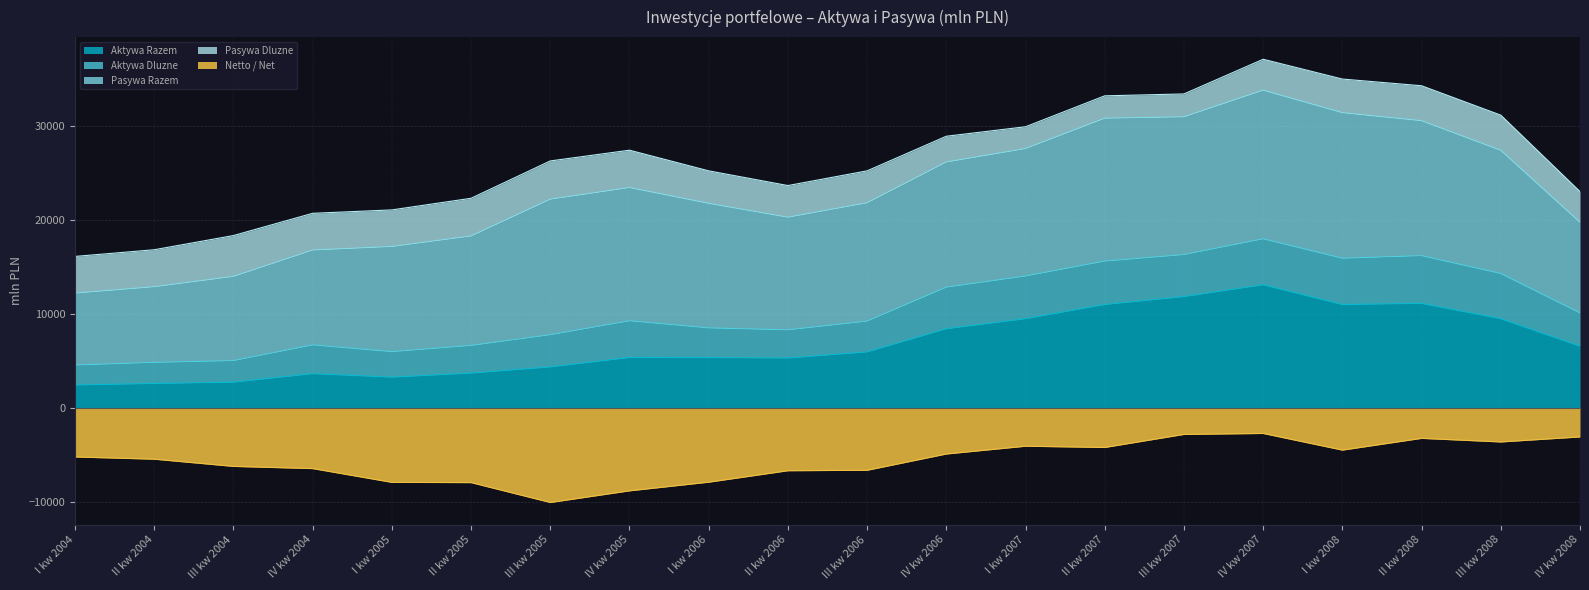

Which series changed the most between I kw 2005 and III kw 2007?

Aktywa Razem